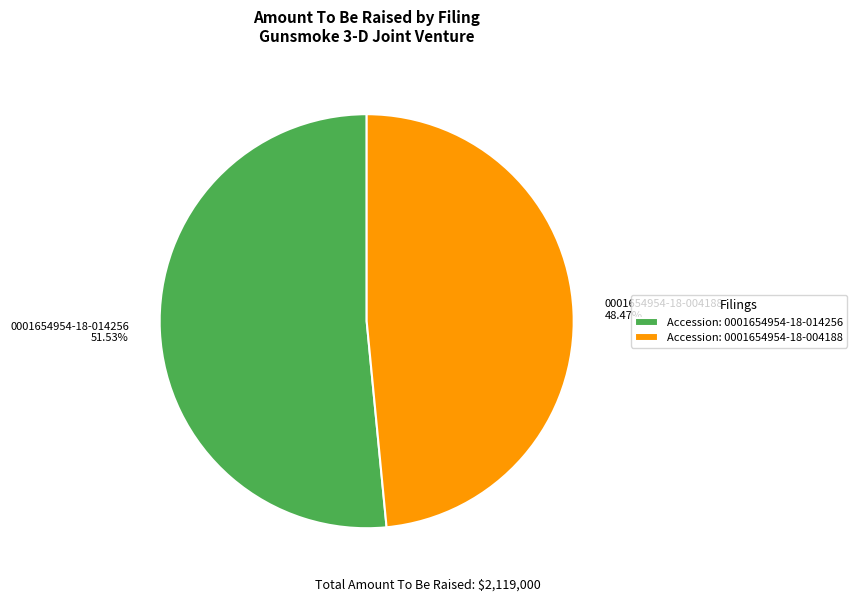

The 0001654954-18-004188 slice represents 48% of the pie. True or false?

True